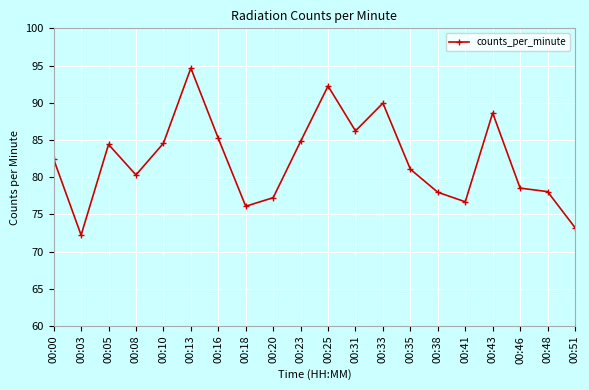

Count the number of categories in the chart.

20